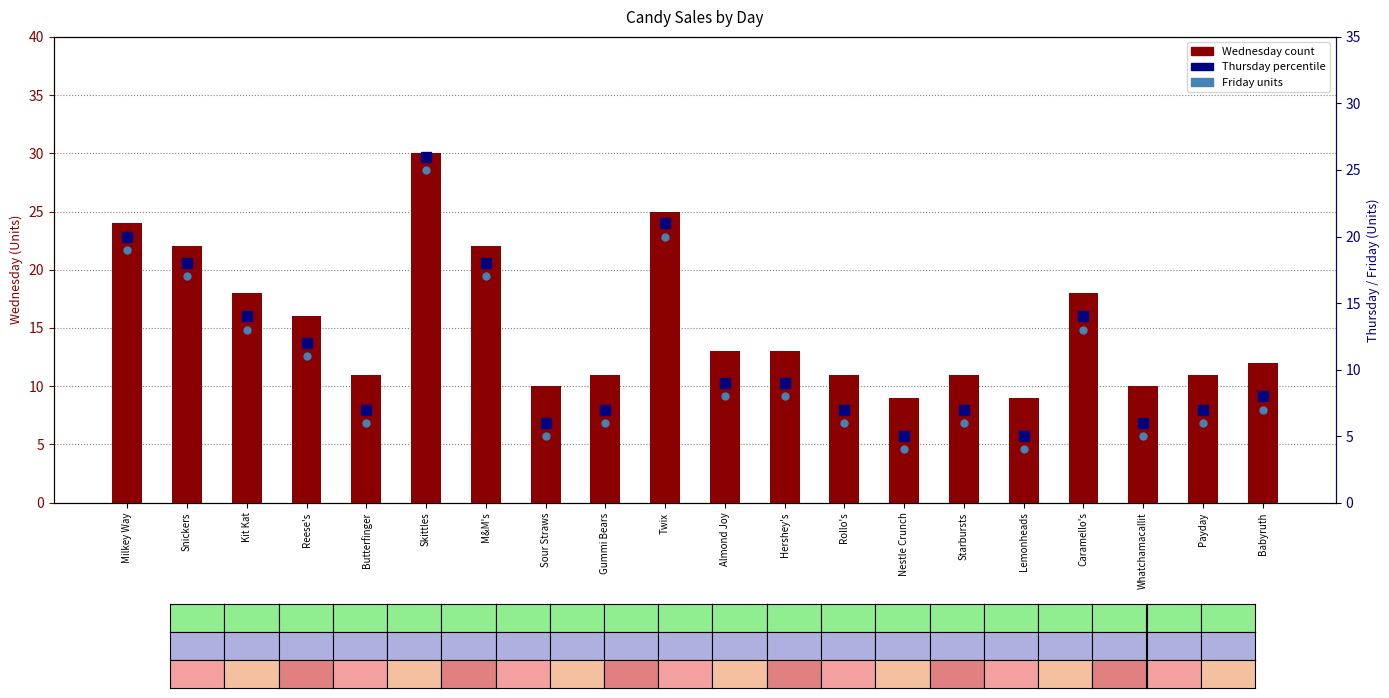

How many bars are there in total?

60